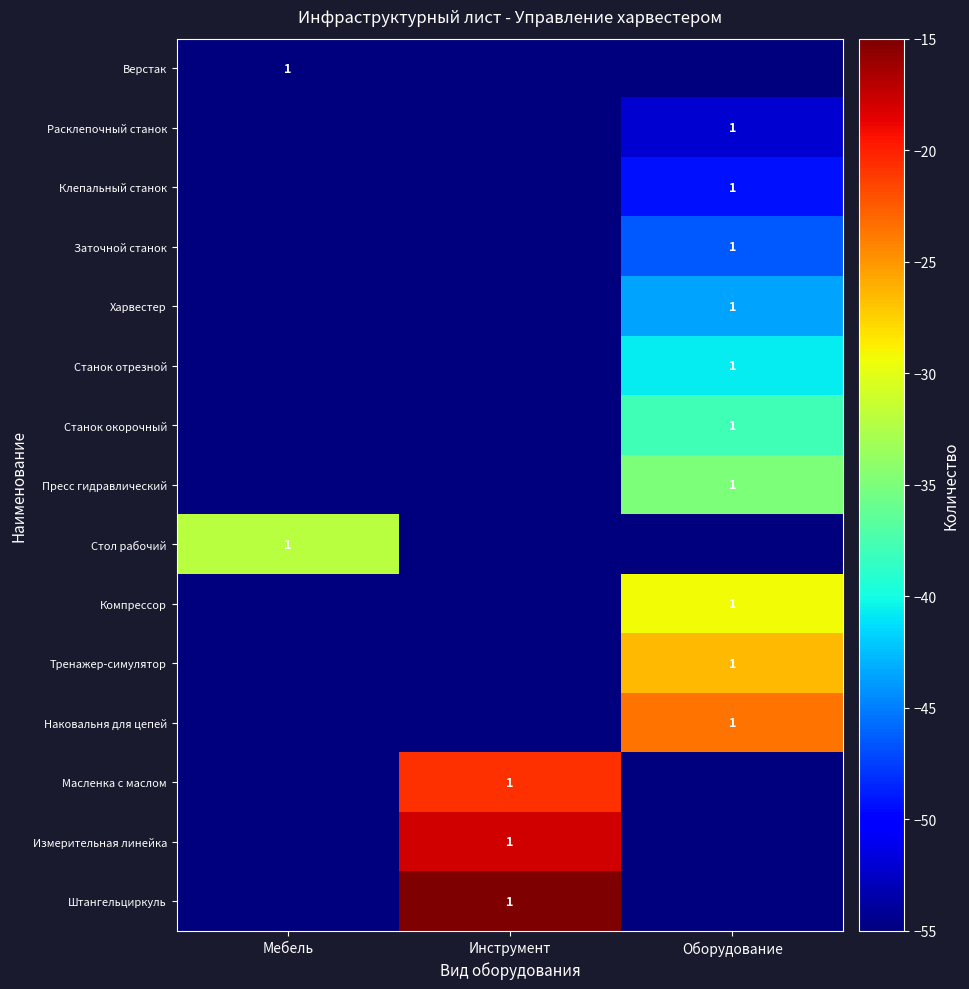

Is it true that Измерительная линейка equals 1 at Инструмент?

True